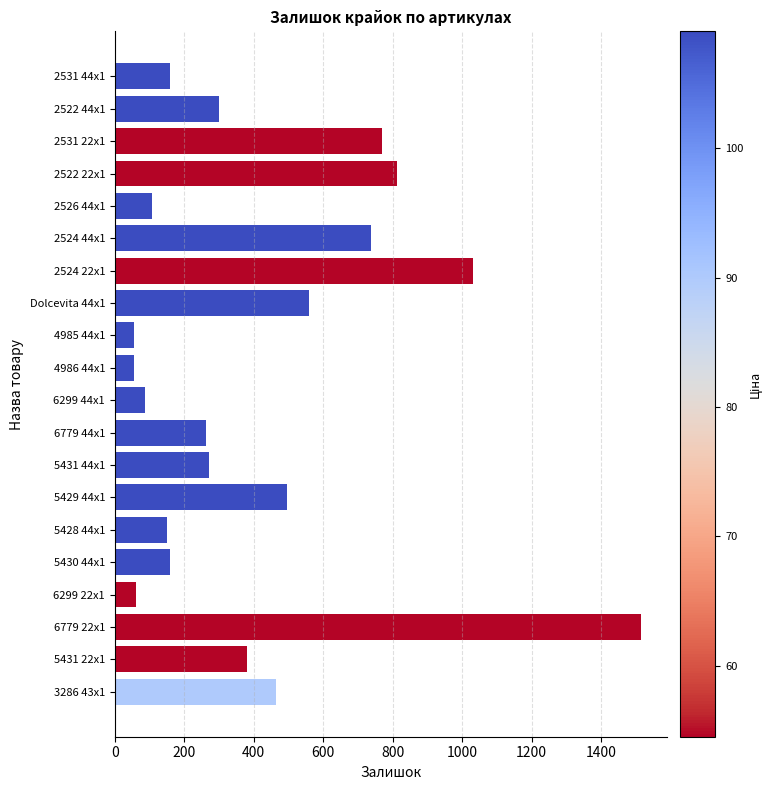

What is the label of the 16th bar from the bottom?

2526 44x1